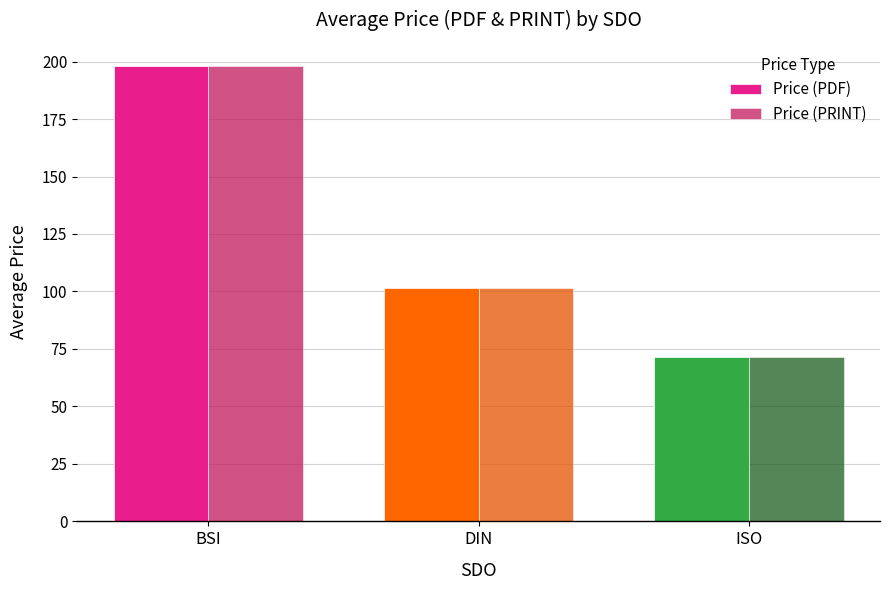

What is the total value across all series at DIN?

202.8